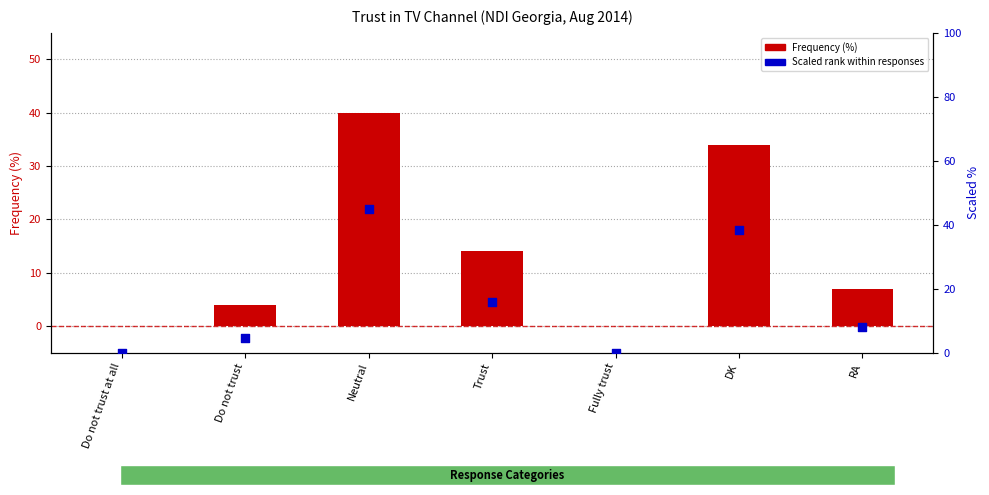

Which series has the largest Y range (max minus min)?

Scaled rank within responses